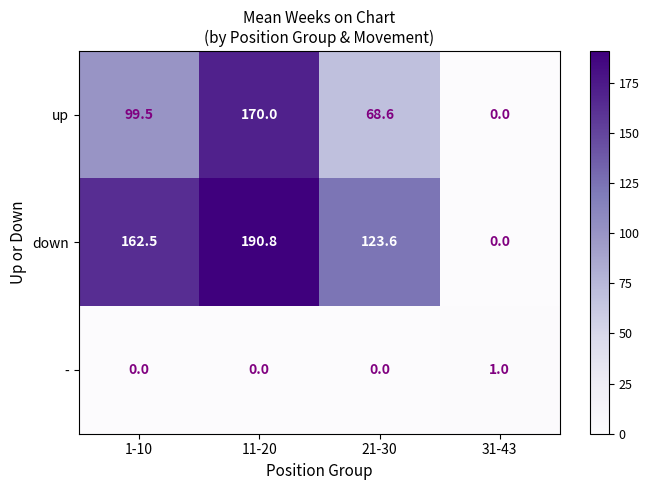

What is the sum of the - values at 11-20 and 31-43?

1.0